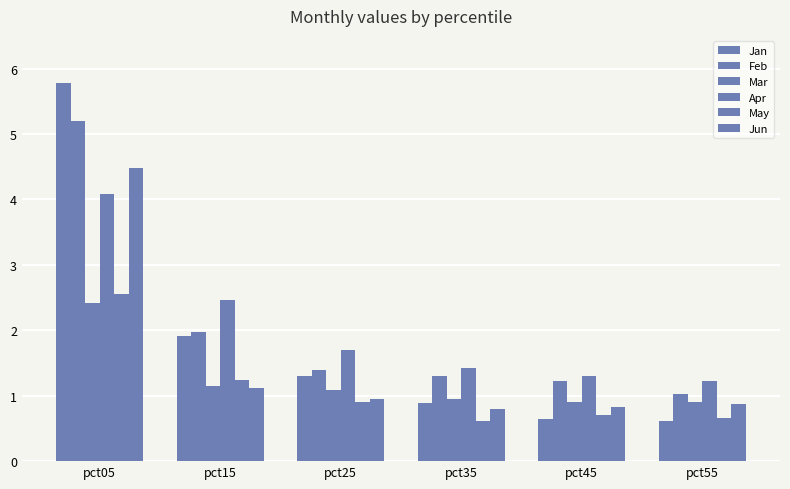

How many data points does each series have?

6